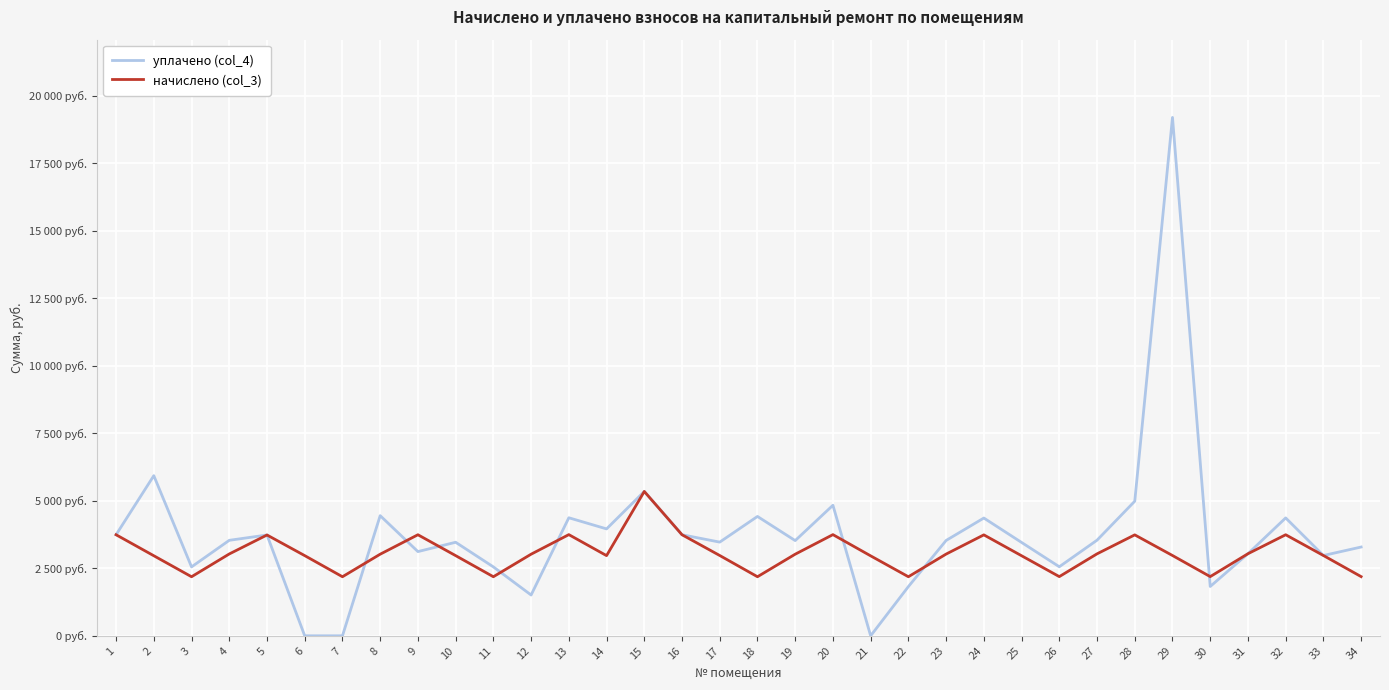

True or false: уплачено (col_4) and начислено (col_3) cross at least once.

True